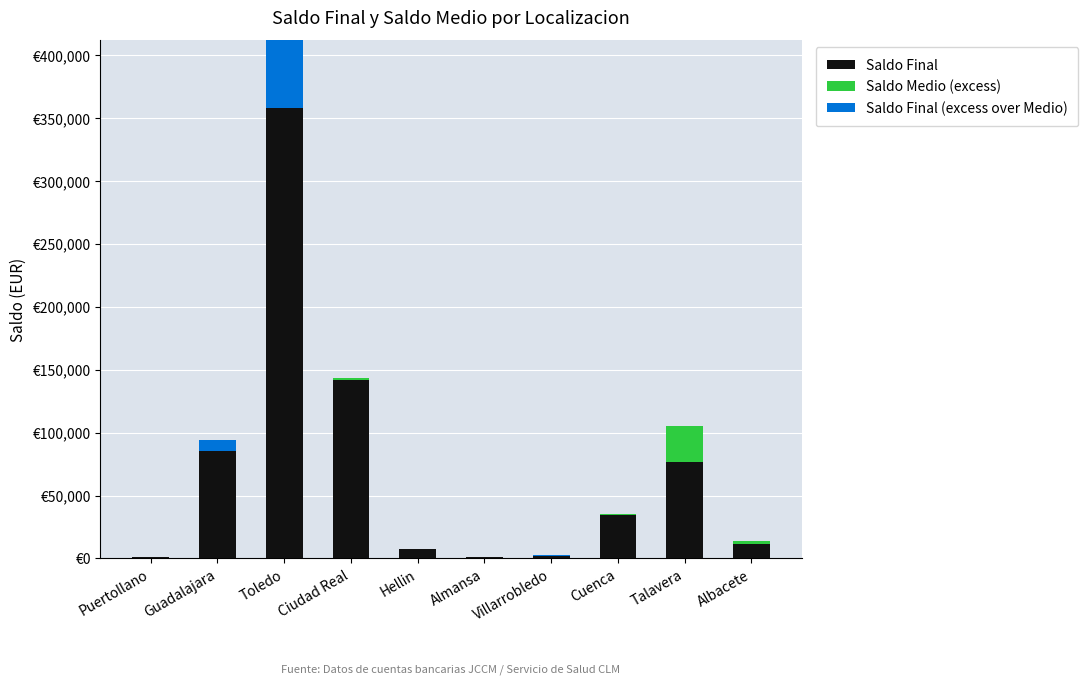

What is the average value of the Saldo Final (excess over Medio) series?

7365.4